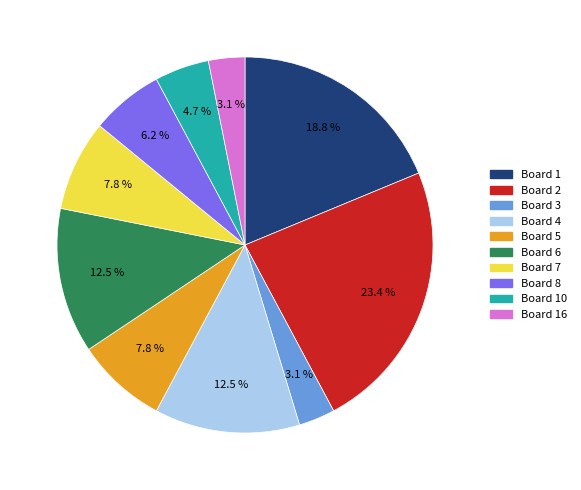

Is there any slice that represents more than half of the pie?

No